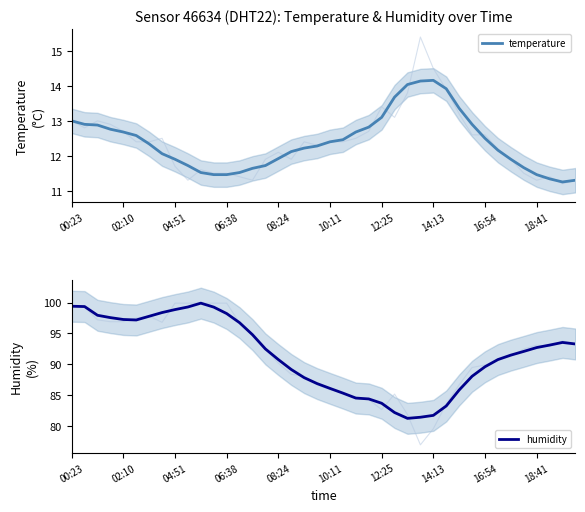

What is the highest value of the temperature series?

14.2